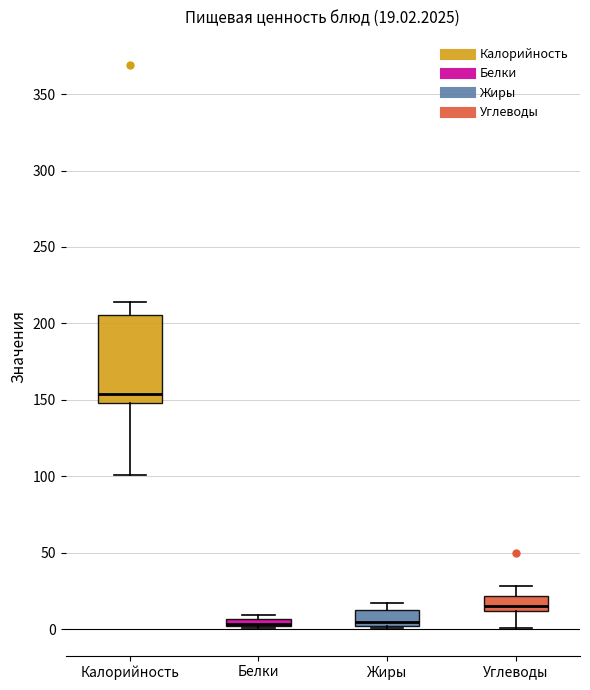

Comparing the boxes themselves (not the whiskers), which one is the tallest?

Калорийность